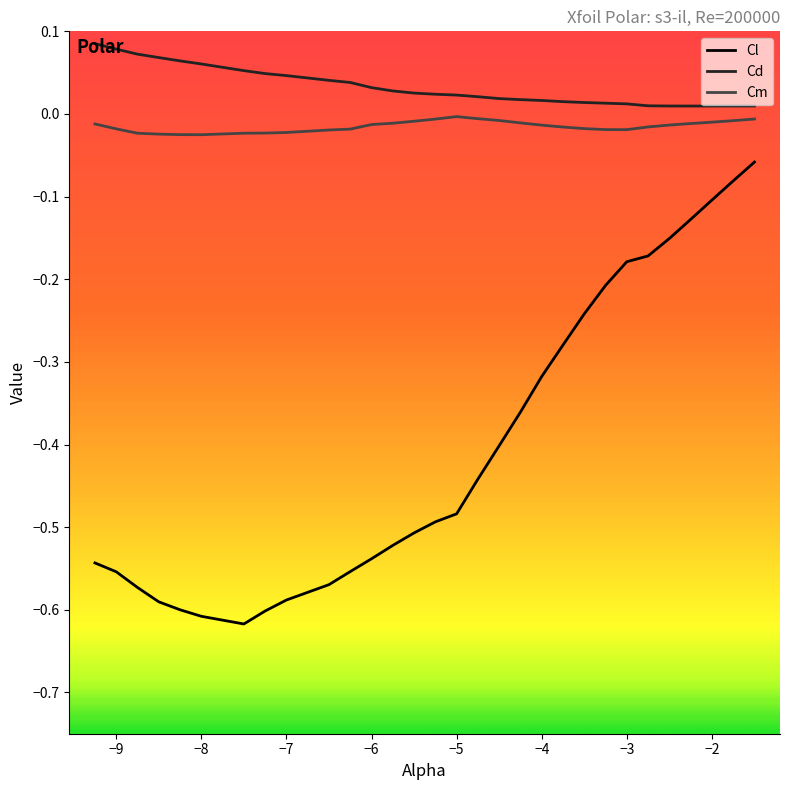

What is the difference between the maximum and minimum values in the Cl series?

0.6